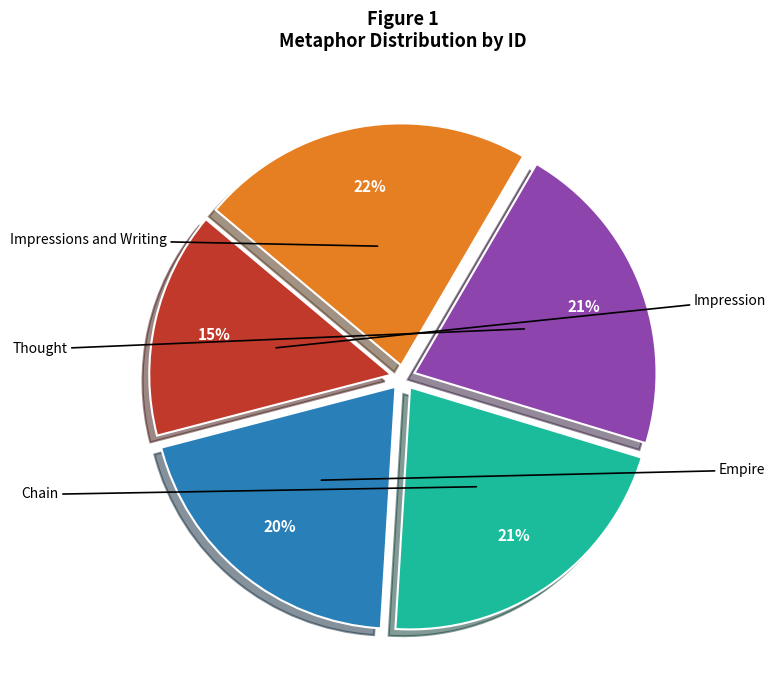

Does Impressions and Writing account for over 50% of the chart?

No